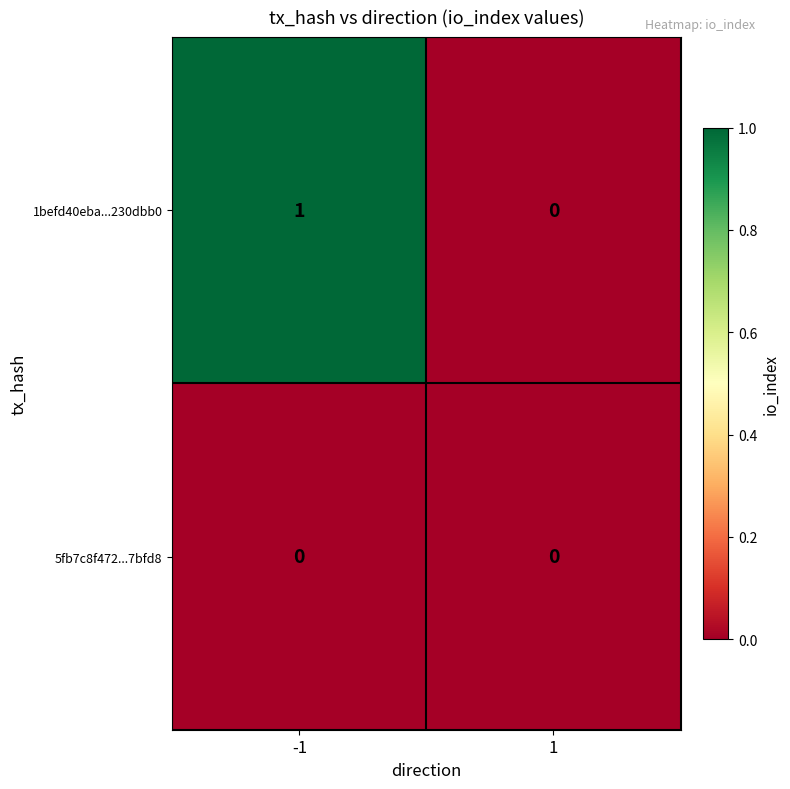

Reading left to right, list all the values displayed in this chart.

1befd40eba...230dbb0: -1=1	1=0
5fb7c8f472...7bfd8: -1=0	1=0